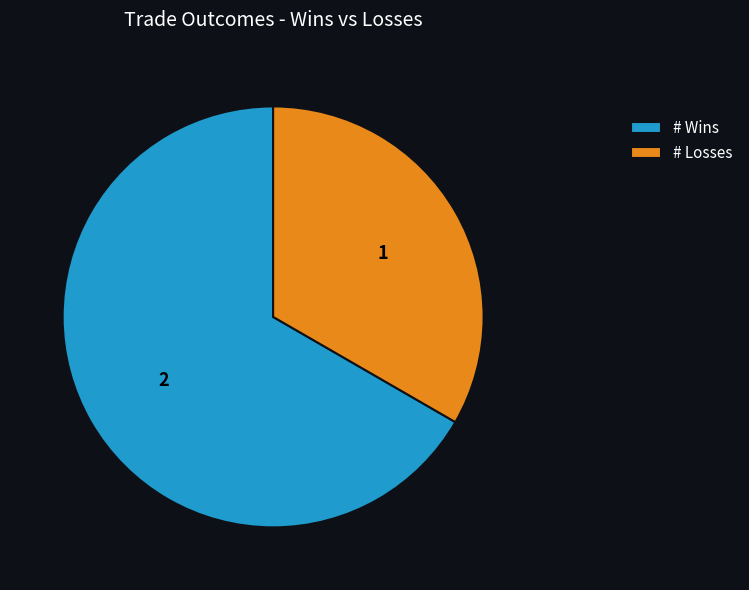

The # Wins slice represents 67% of the pie. True or false?

True